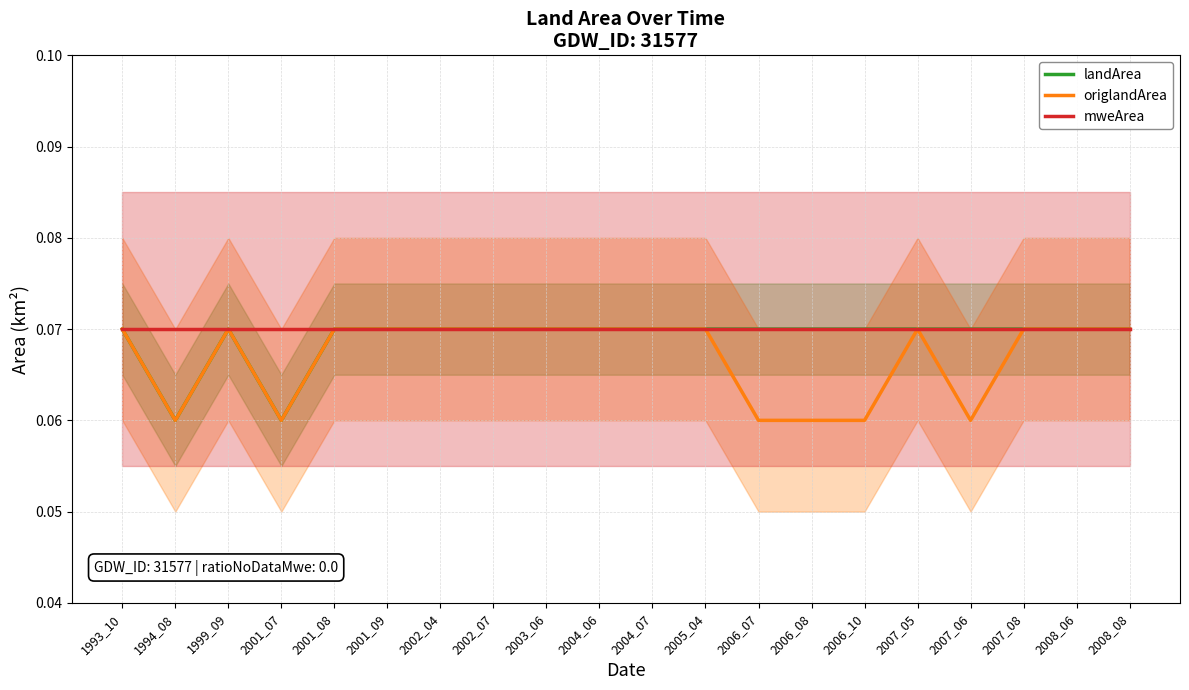

Is it true that origlandArea equals 0.0 at 2004_06?

False